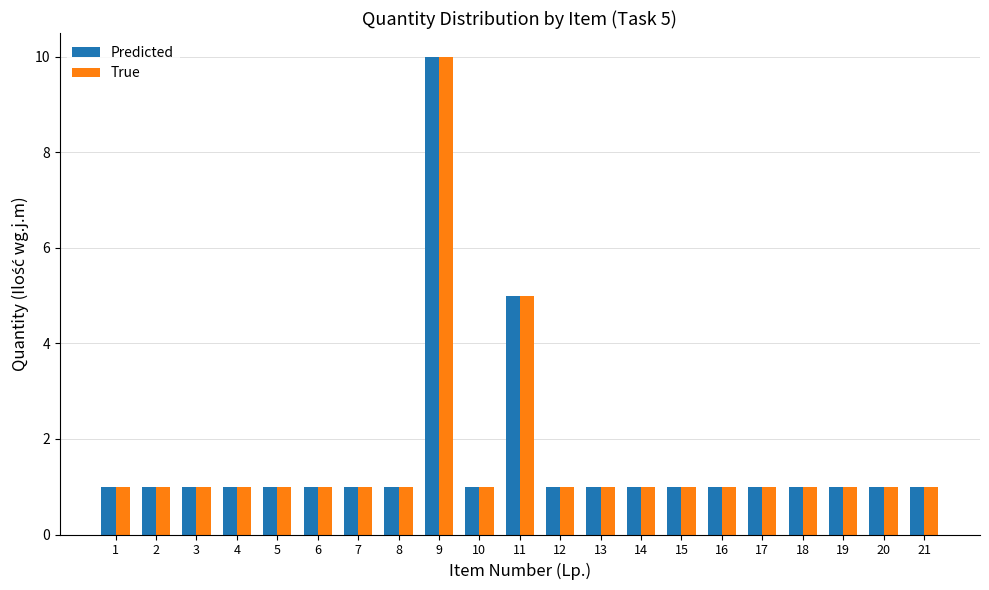

Which category has the highest value in the Predicted series?

9